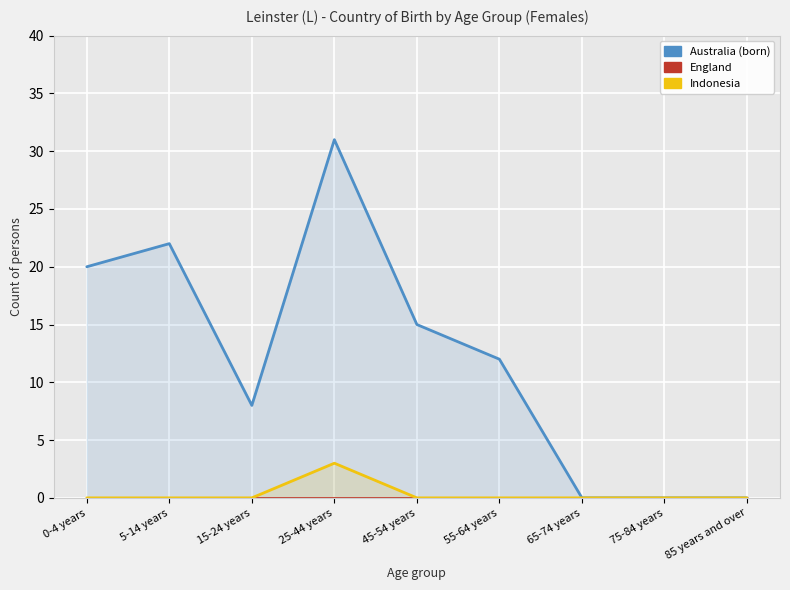

Count the number of data series in this chart.

3